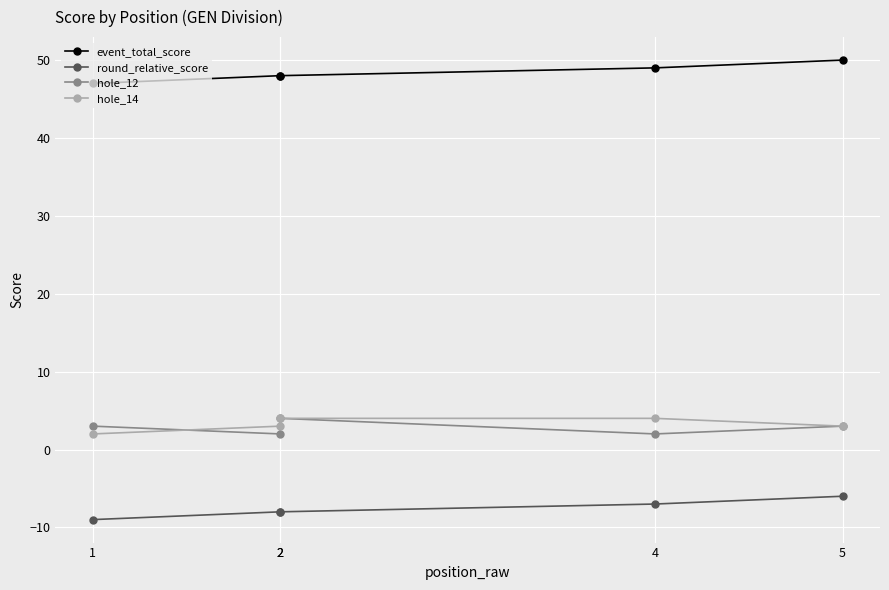

What is the maximum value for event_total_score?

50